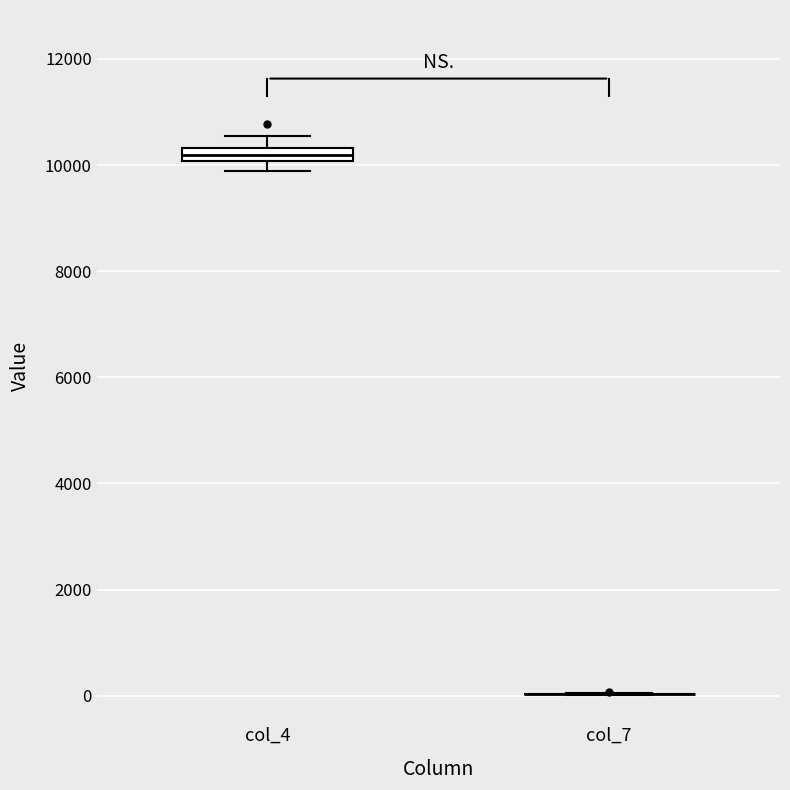

Which box is the tallest, from its lower edge to its upper edge?

col_4